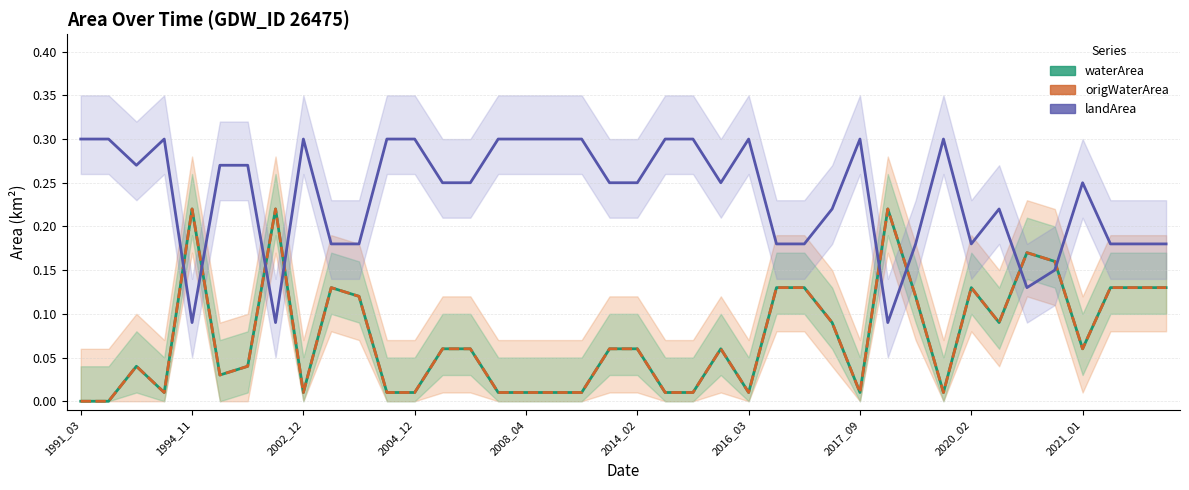

How many positive values does the origWaterArea series have?

38